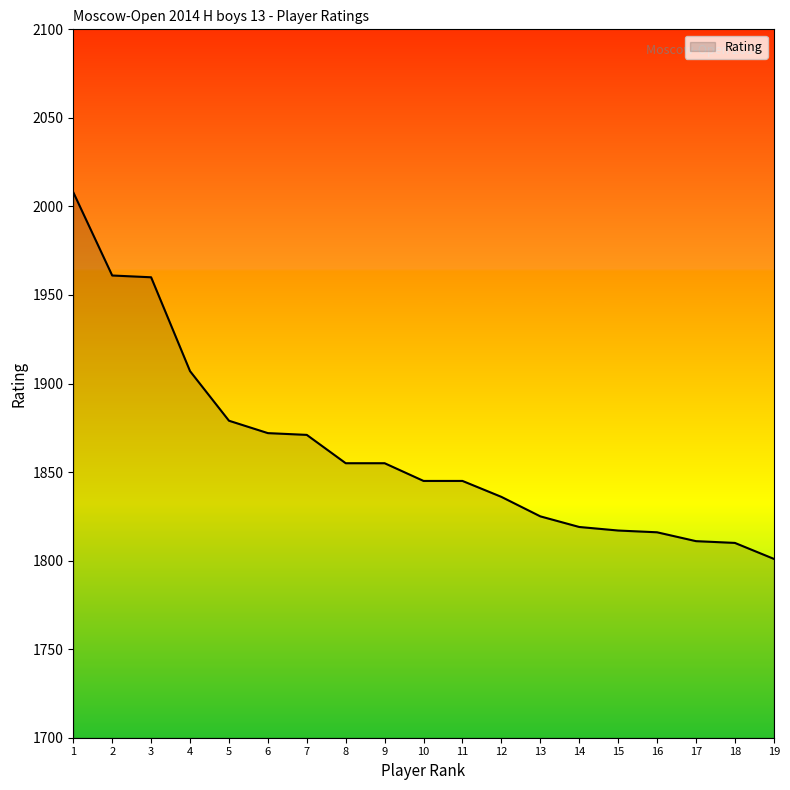

What is the sum of all values?

35393